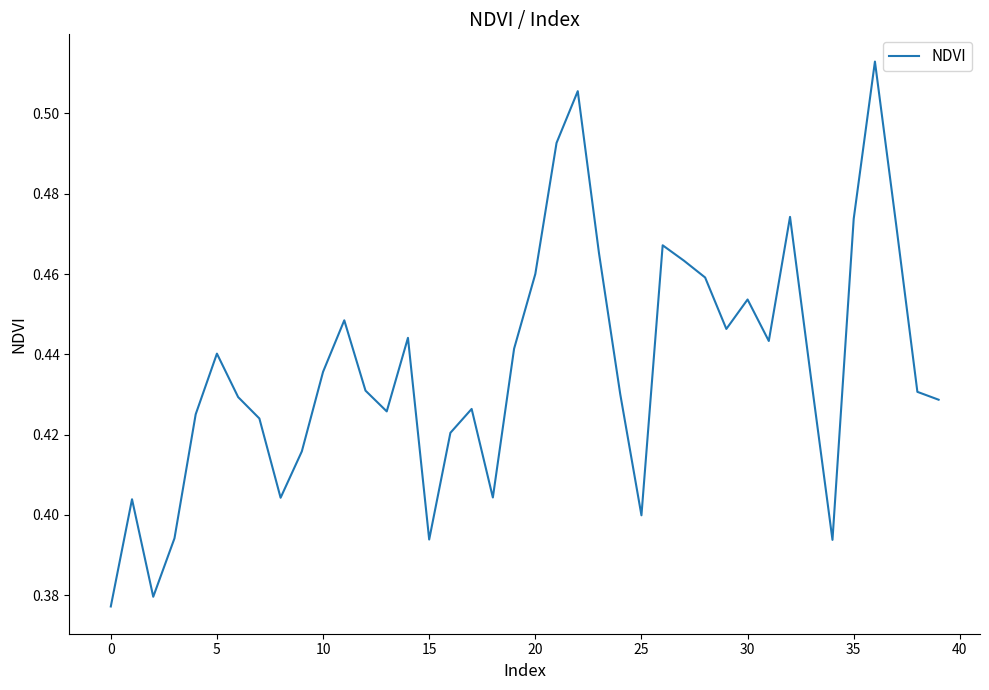

Does the chart have visible grid lines?

No